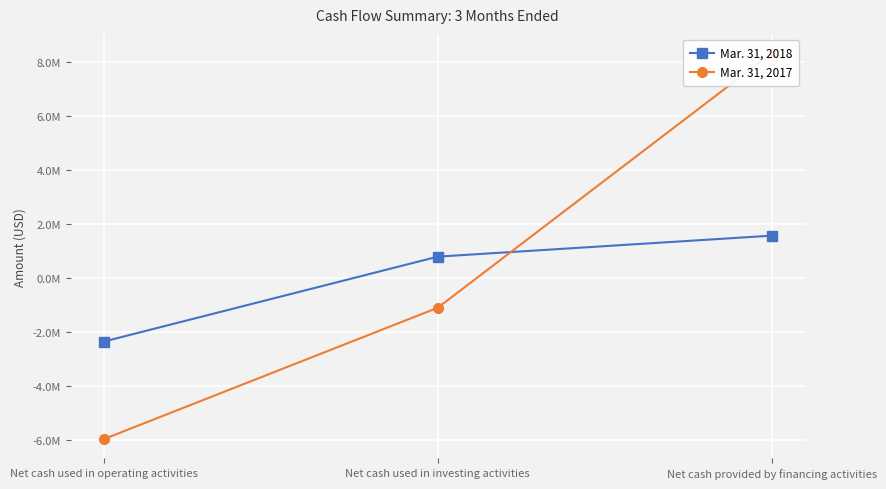

At which category is the sum across all series the highest?

Net cash provided by financing activities